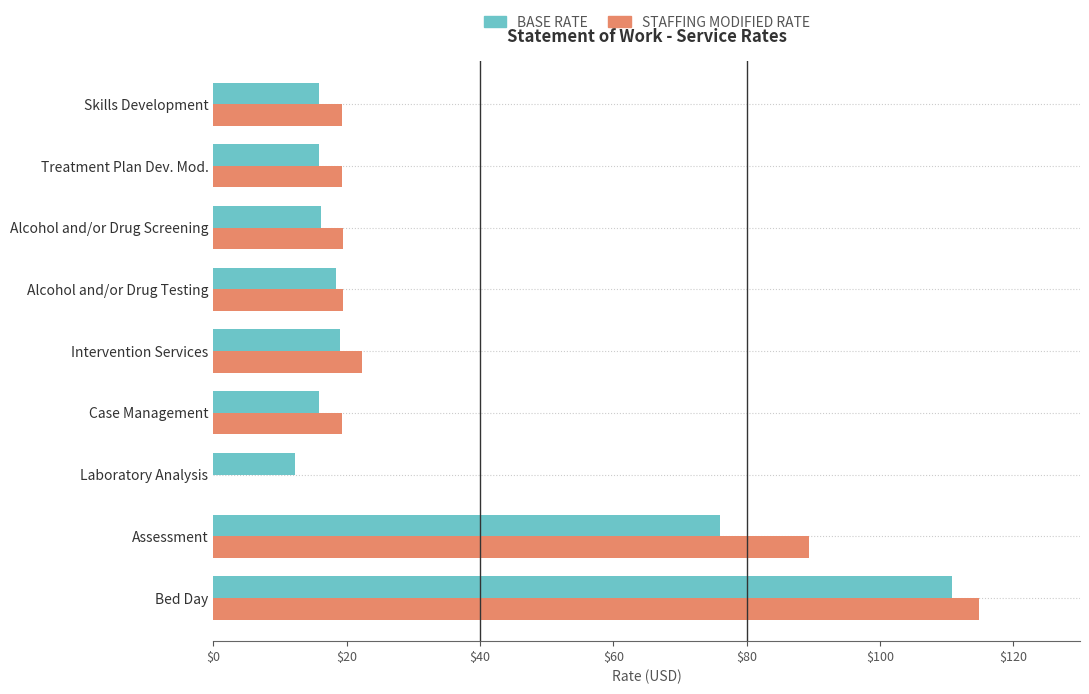

At which category does the chart reach its peak across all series?

Bed Day